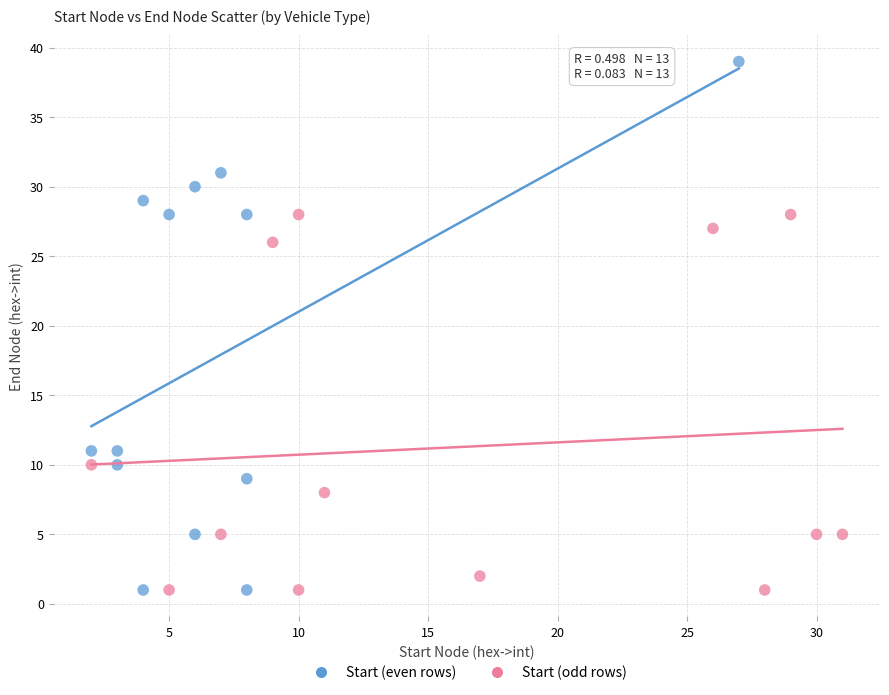

Which series has the largest Y range (max minus min)?

Start (even rows)